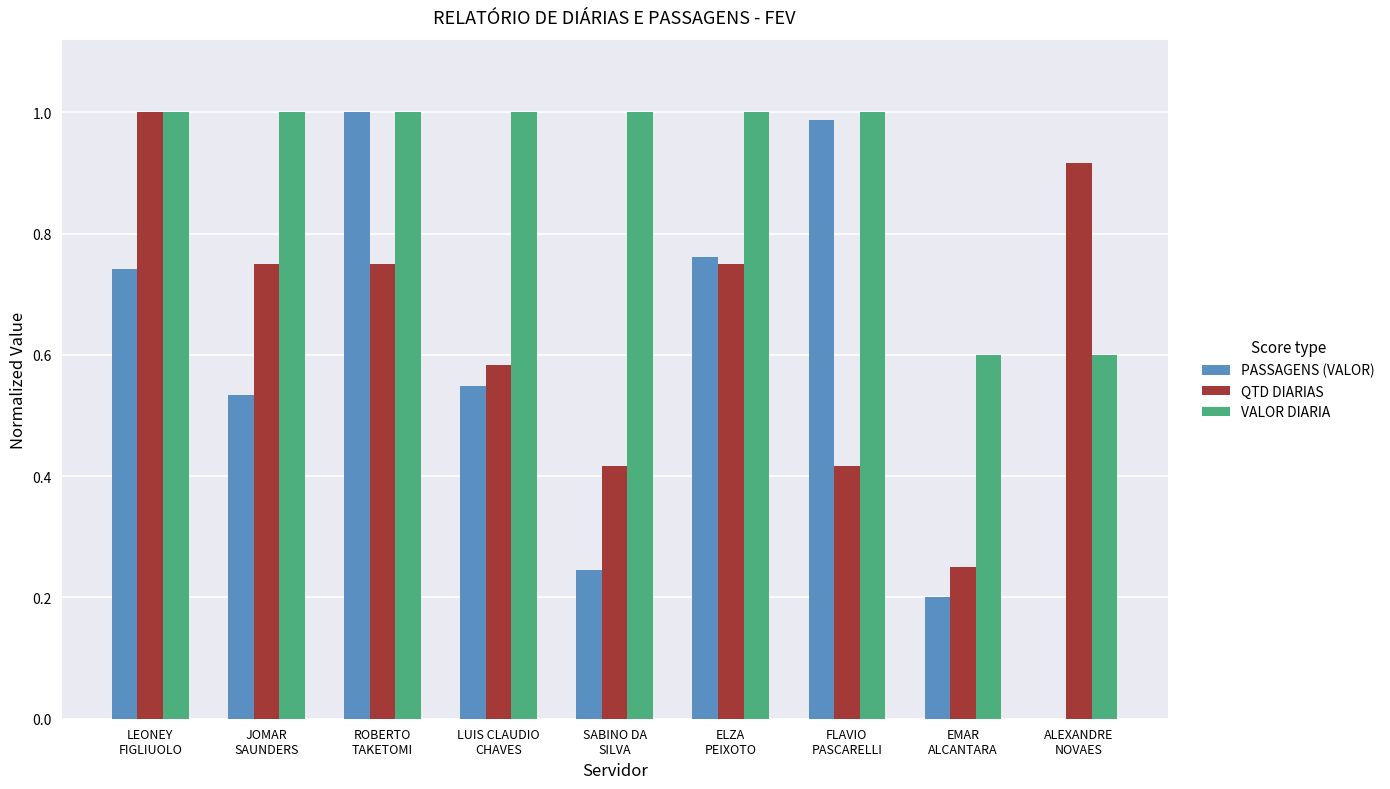

True or false: PASSAGENS (VALOR) has a value of 0.2 at SABINO DA
SILVA.

True